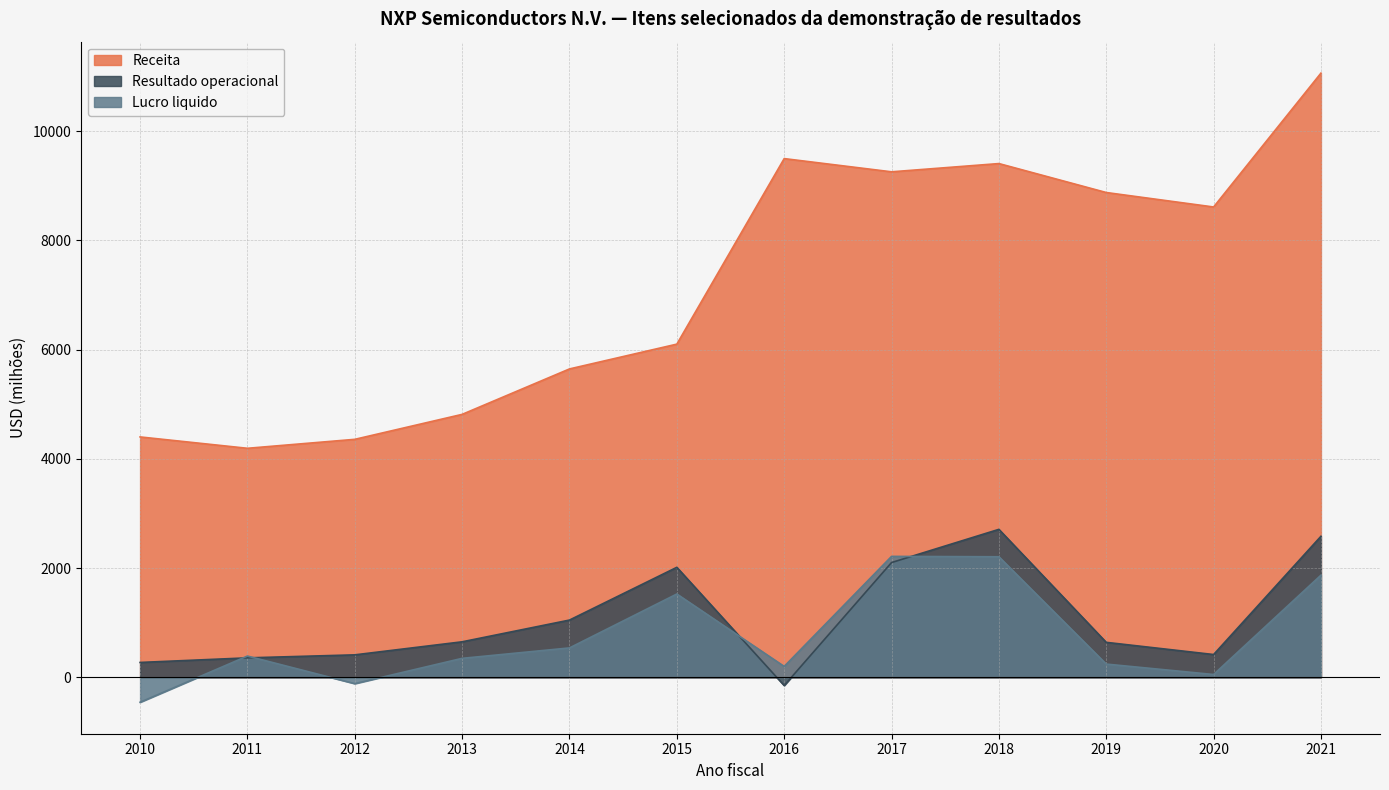

True or false: Receita has more than 1 points higher than both neighbors.

True